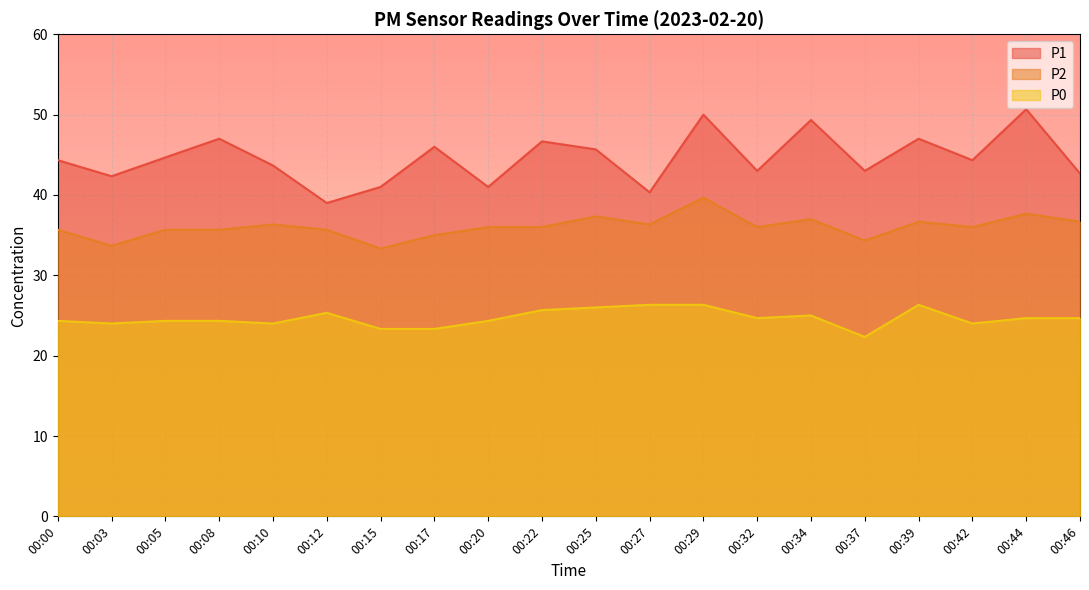

Reading left to right, extract all data points from this chart.

P1: 44.3	42.3	44.7	47.0	43.7	39.0	41.0	46.0	41.0	46.7	45.7	40.3	50.0	43.0	49.3	43.0	47.0	44.3	50.7	42.7
P2: 35.7	33.7	35.7	35.7	36.3	35.7	33.3	35.0	36.0	36.0	37.3	36.3	39.7	36.0	37.0	34.3	36.7	36.0	37.7	36.7
P0: 24.3	24.0	24.3	24.3	24.0	25.3	23.3	23.3	24.3	25.7	26.0	26.3	26.3	24.7	25.0	22.3	26.3	24.0	24.7	24.7